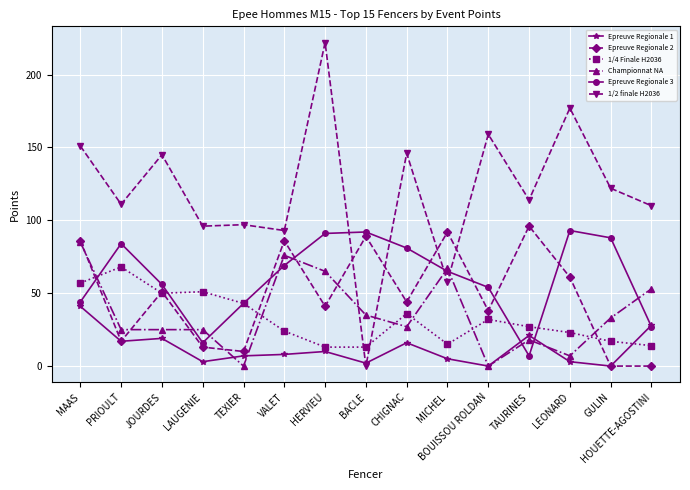

Is it true that Epreuve Regionale 3 equals 27 at BOUISSOU ROLDAN?

False